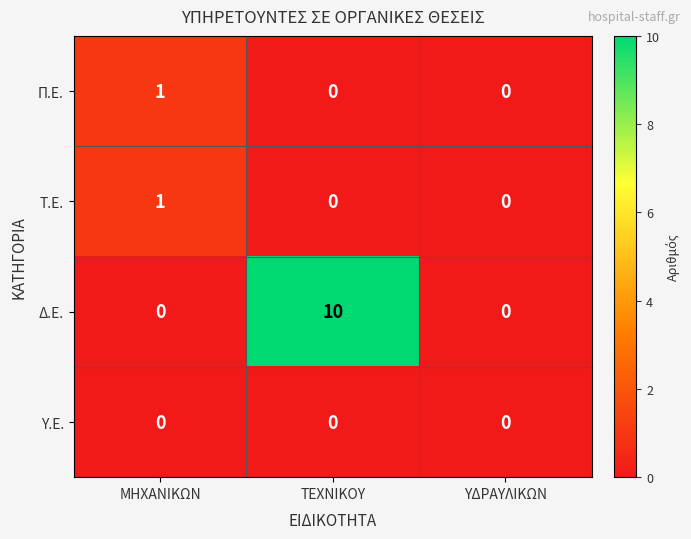

What is the average value of the Δ.Ε. series?

3